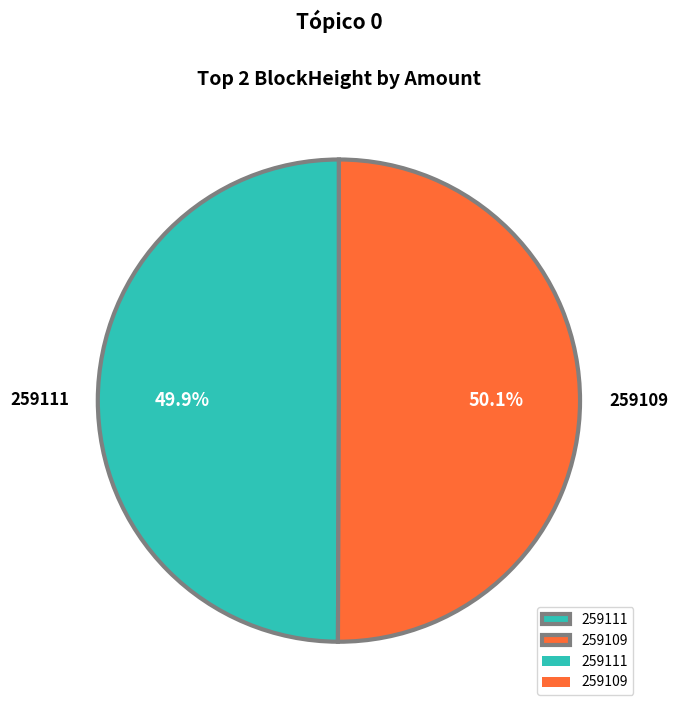

Does any single category account for the majority?

Yes